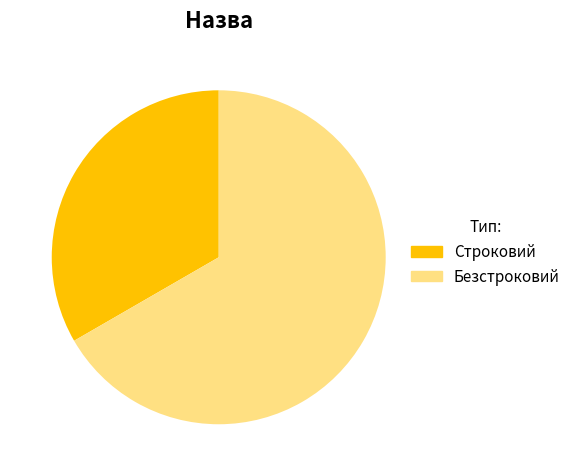

Rank the categories by value from highest to lowest.

Безстроковий, Строковий